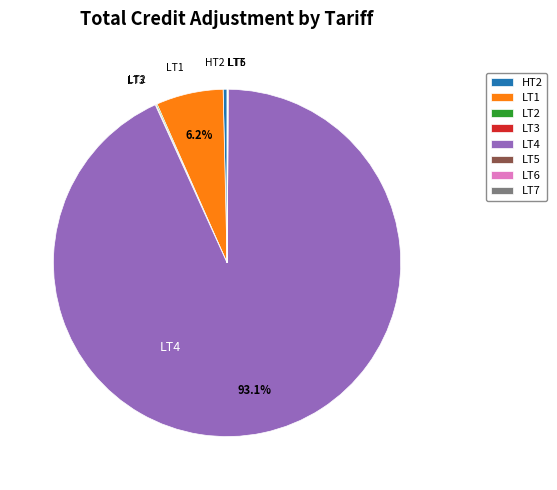

Does any single category account for the majority?

Yes